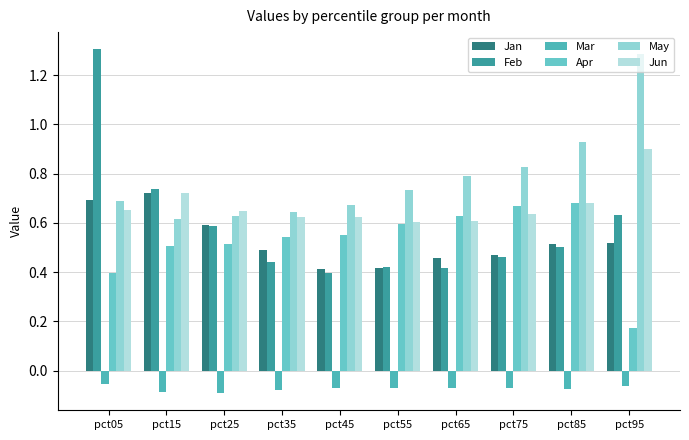

What are all the series names shown in the legend?

Jan, Feb, Mar, Apr, May, Jun